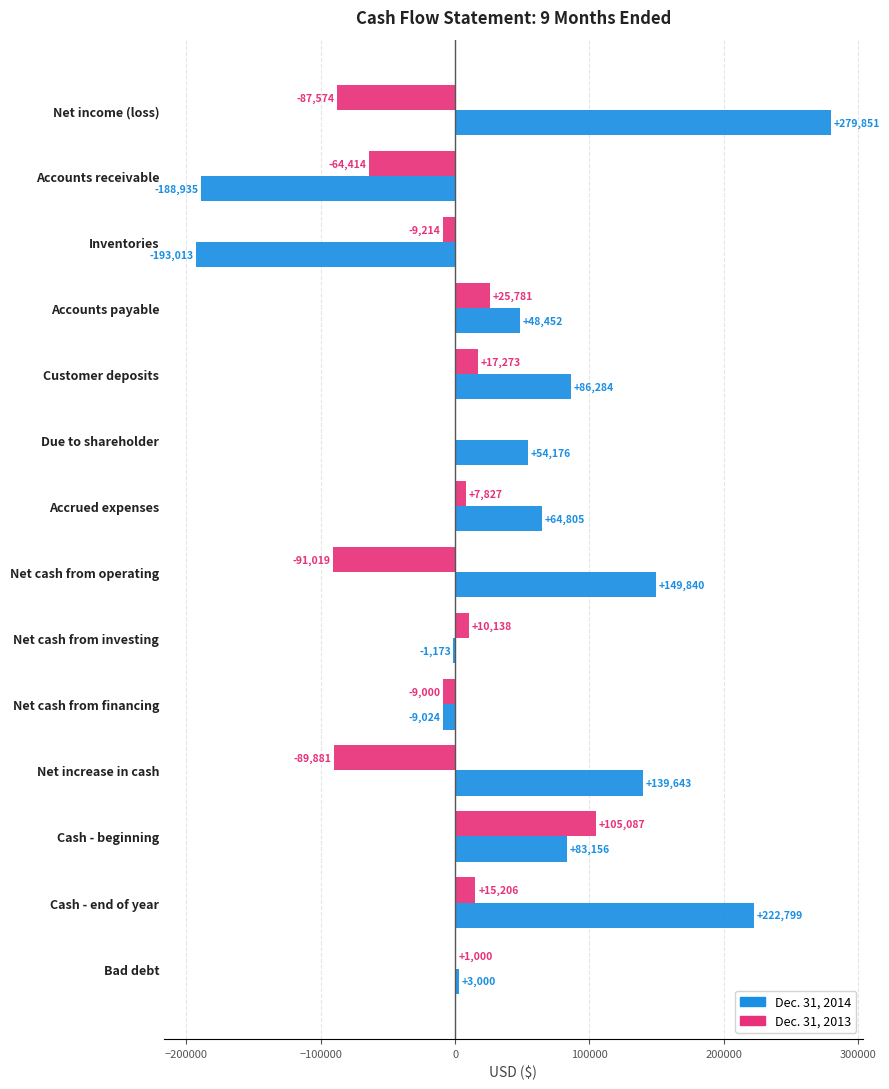

What is the sum of all Dec. 31, 2013 values?

-168790